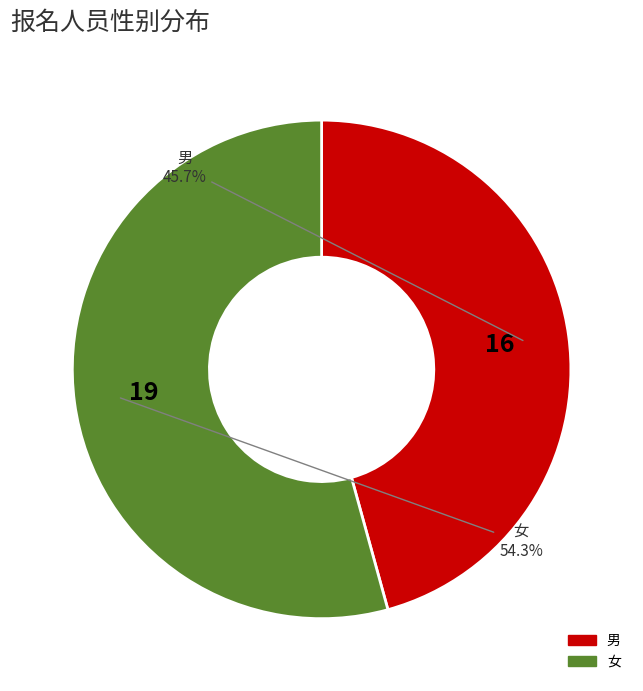

Is there any slice that represents more than half of the pie?

Yes